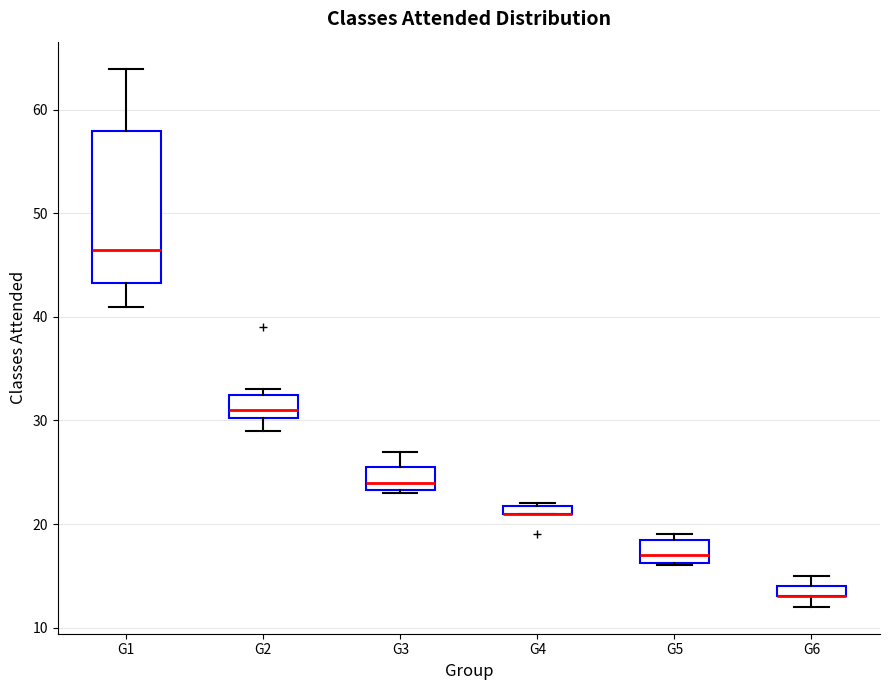

Where is the lower edge of the box for G2 on the y-axis? The values are not printed on the chart, so give them approximately, as read against the axis.

30